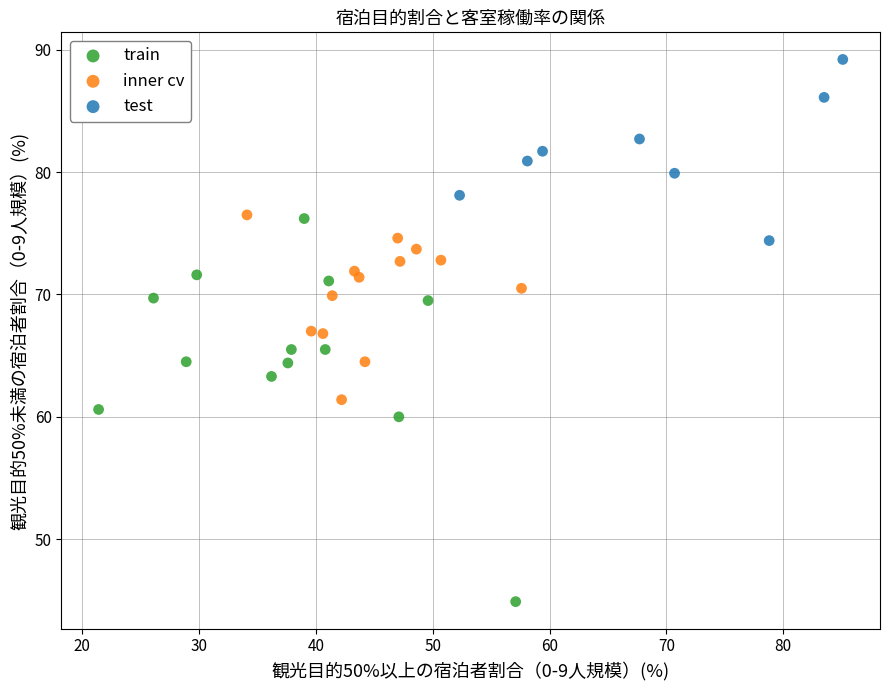

Which series has the largest Y range (max minus min)?

train